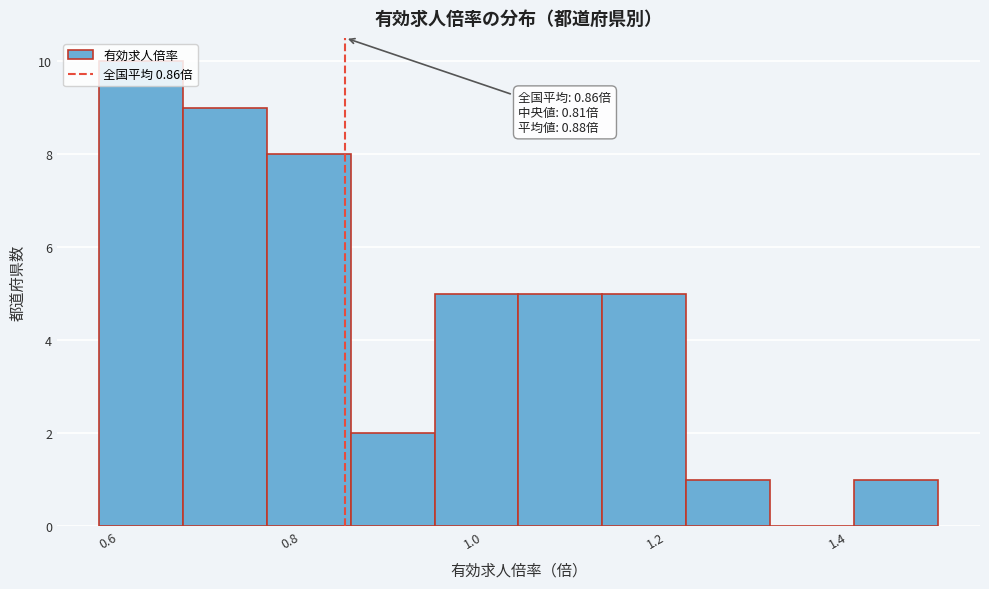

Over which range of the x-axis is the bar tallest?

0.590 to 0.682